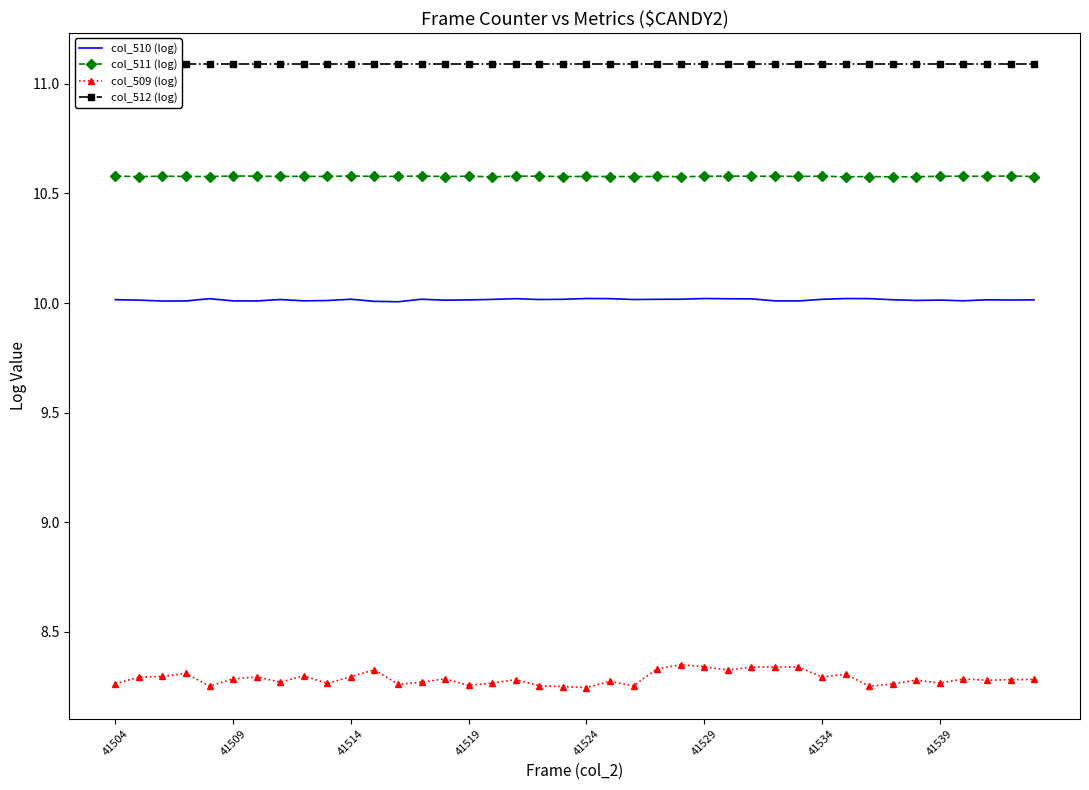

What is the lowest value of the col_510 (log) series?

10.0